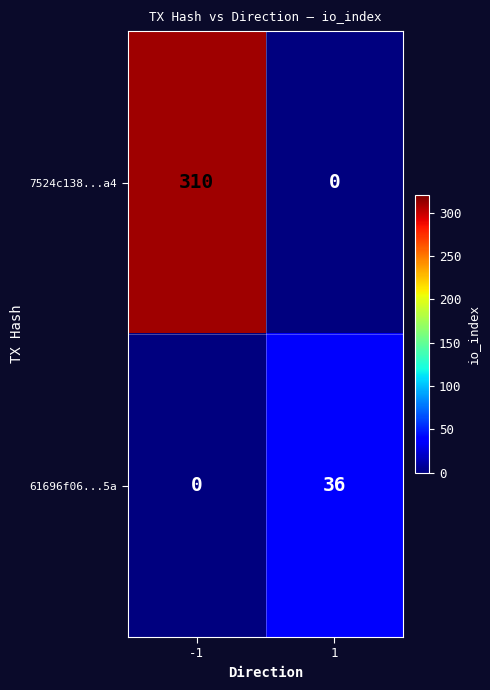

At -1, list the series in order from largest to smallest.

7524c138...a4, 61696f06...5a